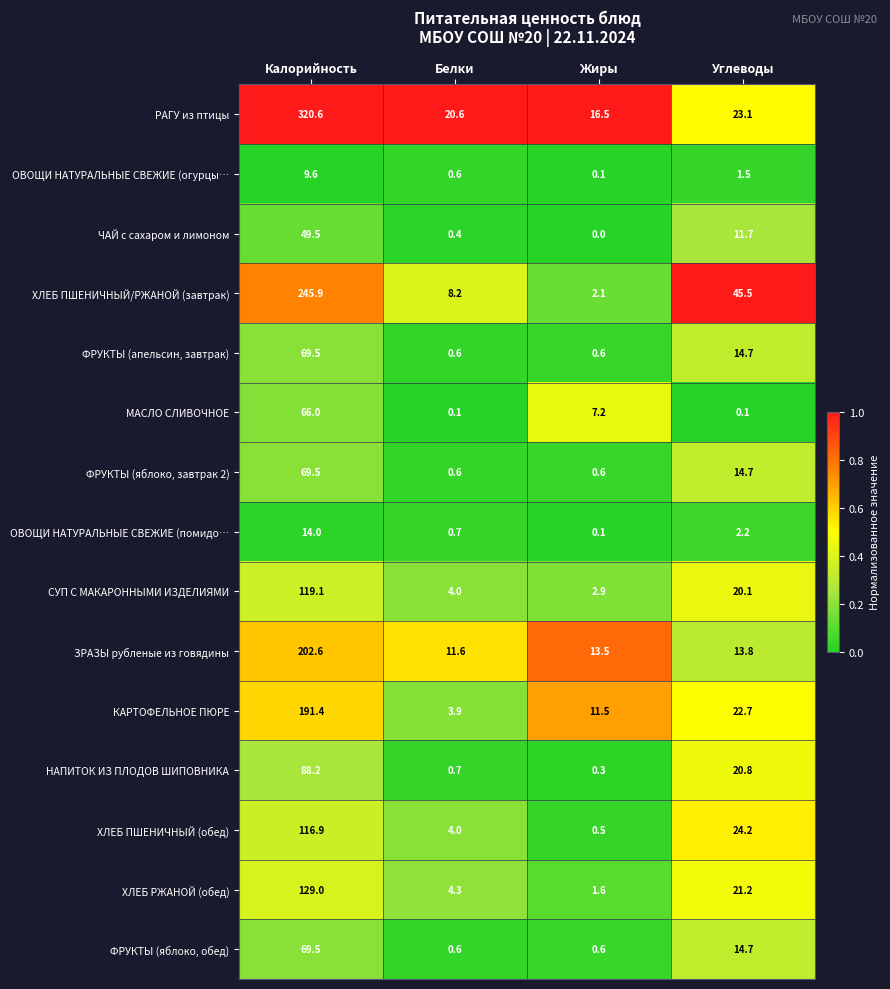

What is the difference between the КАРТОФЕЛЬНОЕ ПЮРЕ values at Углеводы and Калорийность?

168.7